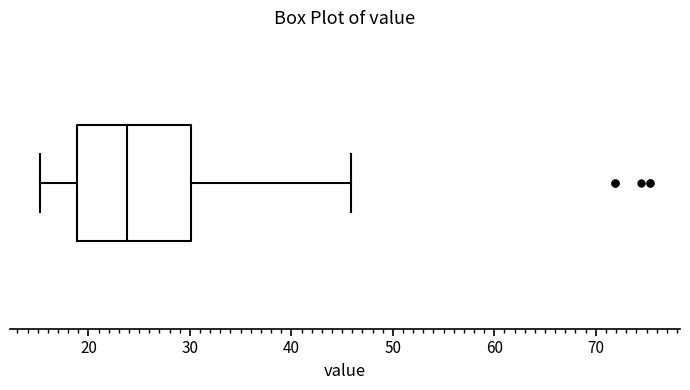

Transcribe this box plot: give where the median line is, the range the box spans, and where the two whiskers end, as read against the x-axis. The values are not printed on the chart, so give them approximately, as read against the axis.

median 24, box 19 to 30, whiskers 15 to 46